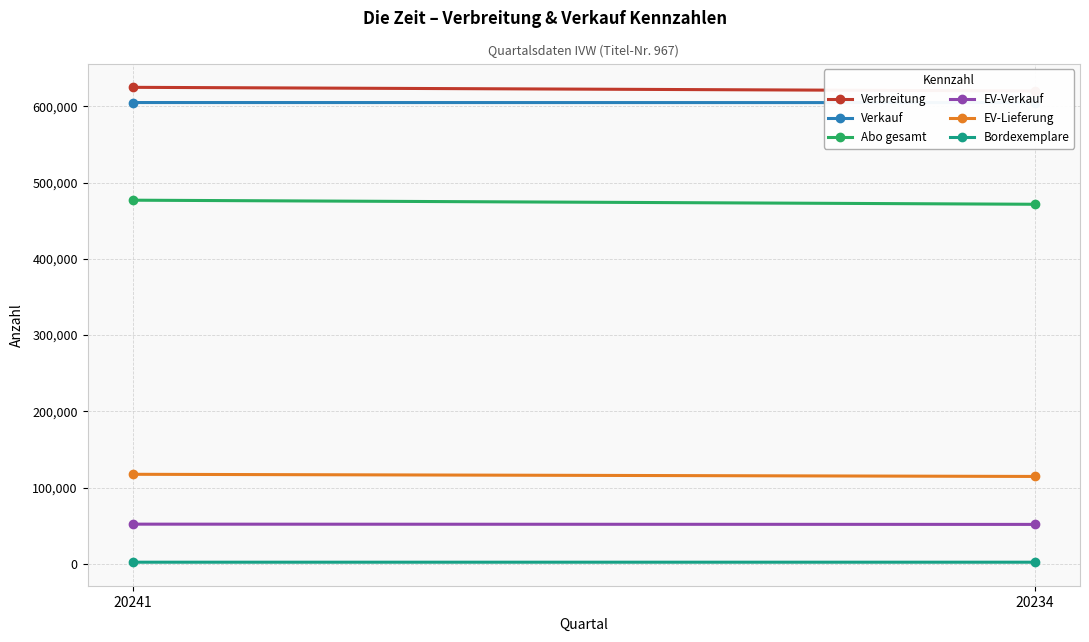

What are all the series names shown in the legend?

Verbreitung, Verkauf, Abo gesamt, EV-Verkauf, EV-Lieferung, Bordexemplare